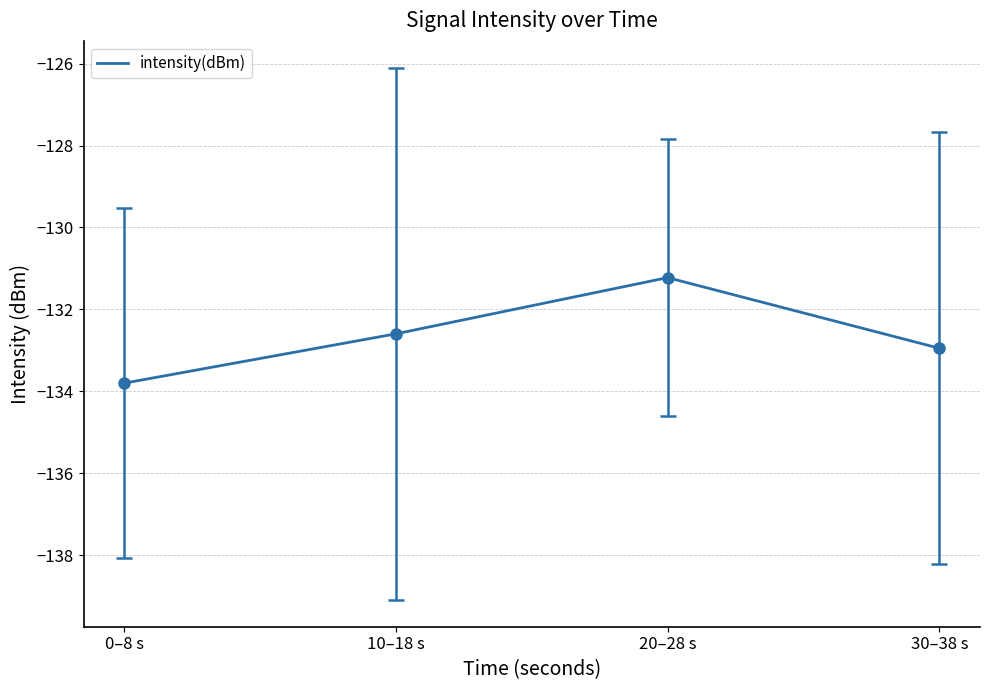

At which category does the data reach its first local peak?

20–28 s